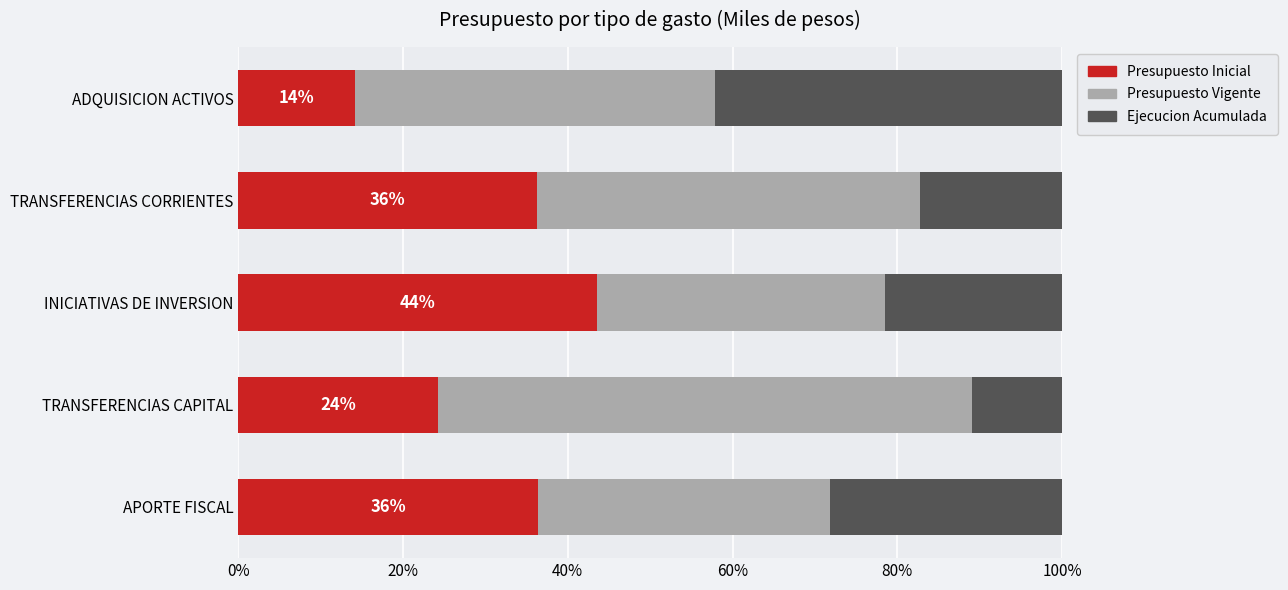

What are all the series names shown in the legend?

Presupuesto Inicial, Presupuesto Vigente, Ejecucion Acumulada